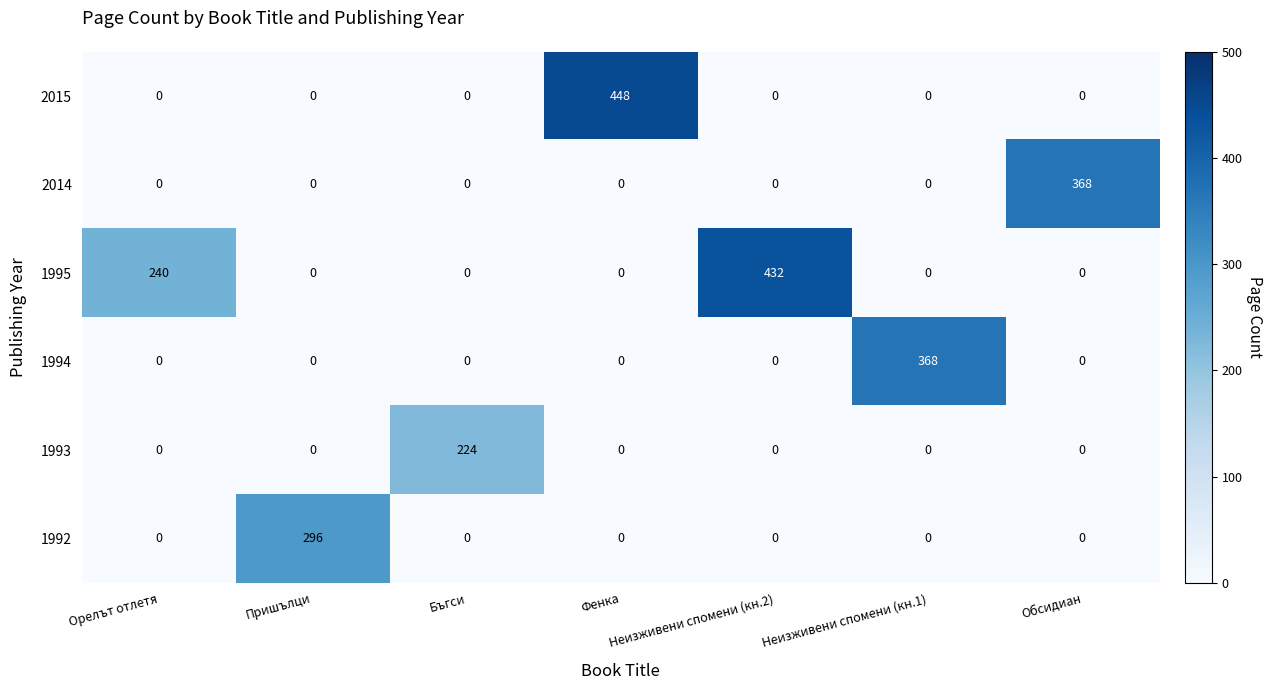

What is the average value of the 2014 series?

53